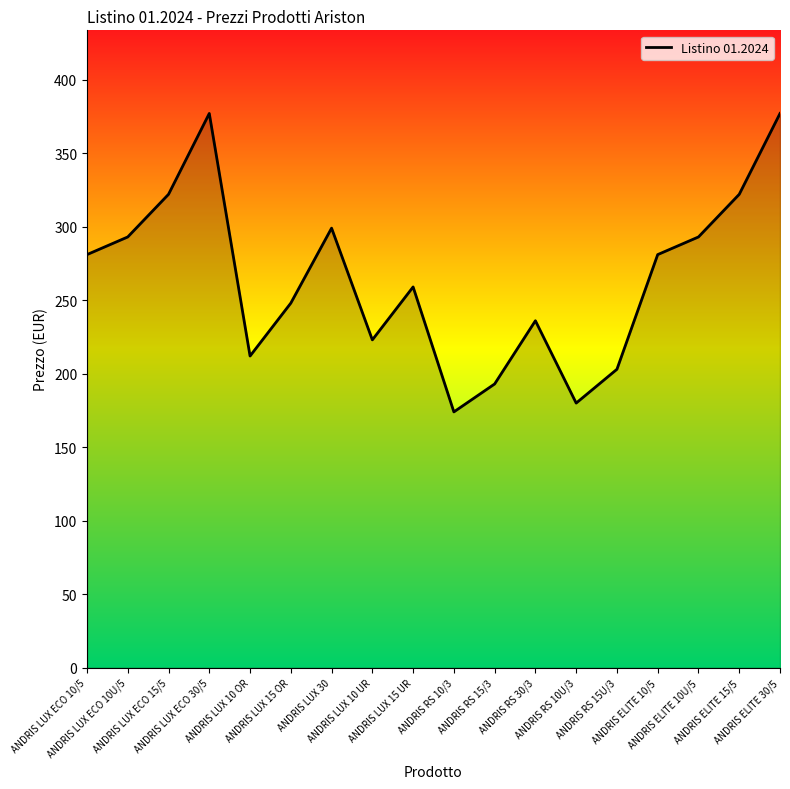

The value at ANDRIS RS 15/3 is 193. True or false?

True